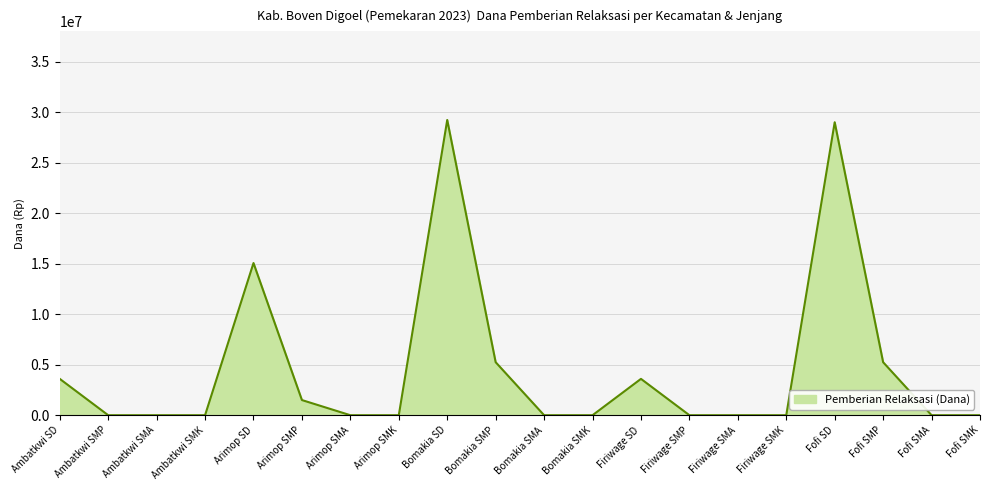

At which label is the value closest to 14625000?

Arimop SD